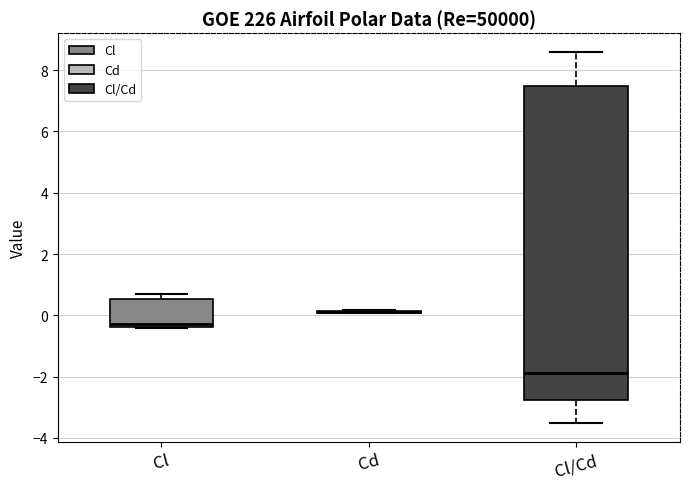

Which box is the tallest, from its lower edge to its upper edge?

Cl/Cd